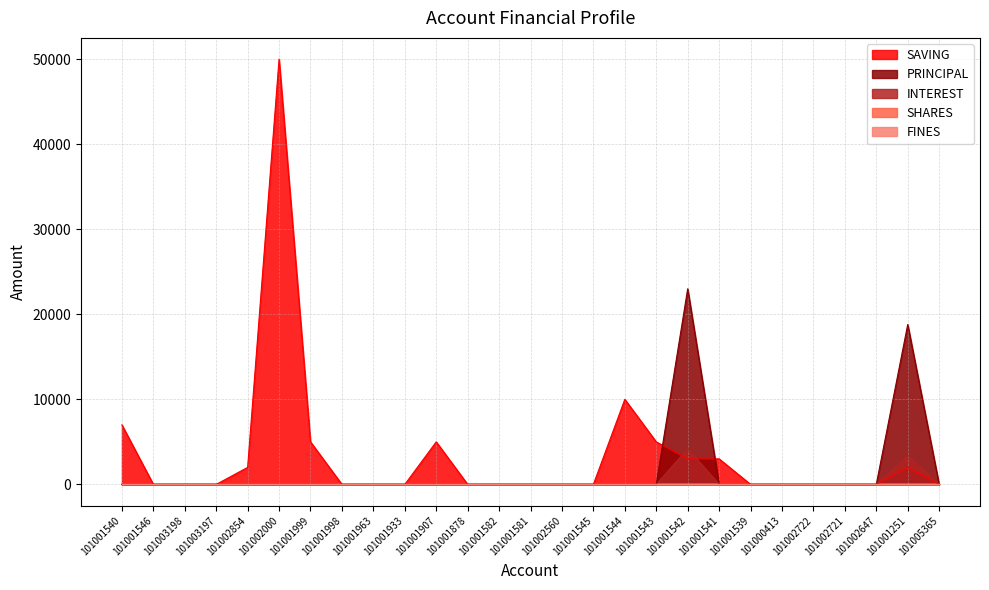

List the labels in order of SAVING value, smallest first.

101001546, 101003198, 101003197, 101001998, 101001963, 101001933, 101001878, 101001582, 101001581, 101002560, 101001545, 101001539, 101000413, 101002722, 101002721, 101002647, 101005365, 101002854, 101001251, 101001542, 101001541, 101001999, 101001907, 101001543, 101001540, 101001544, 101002000